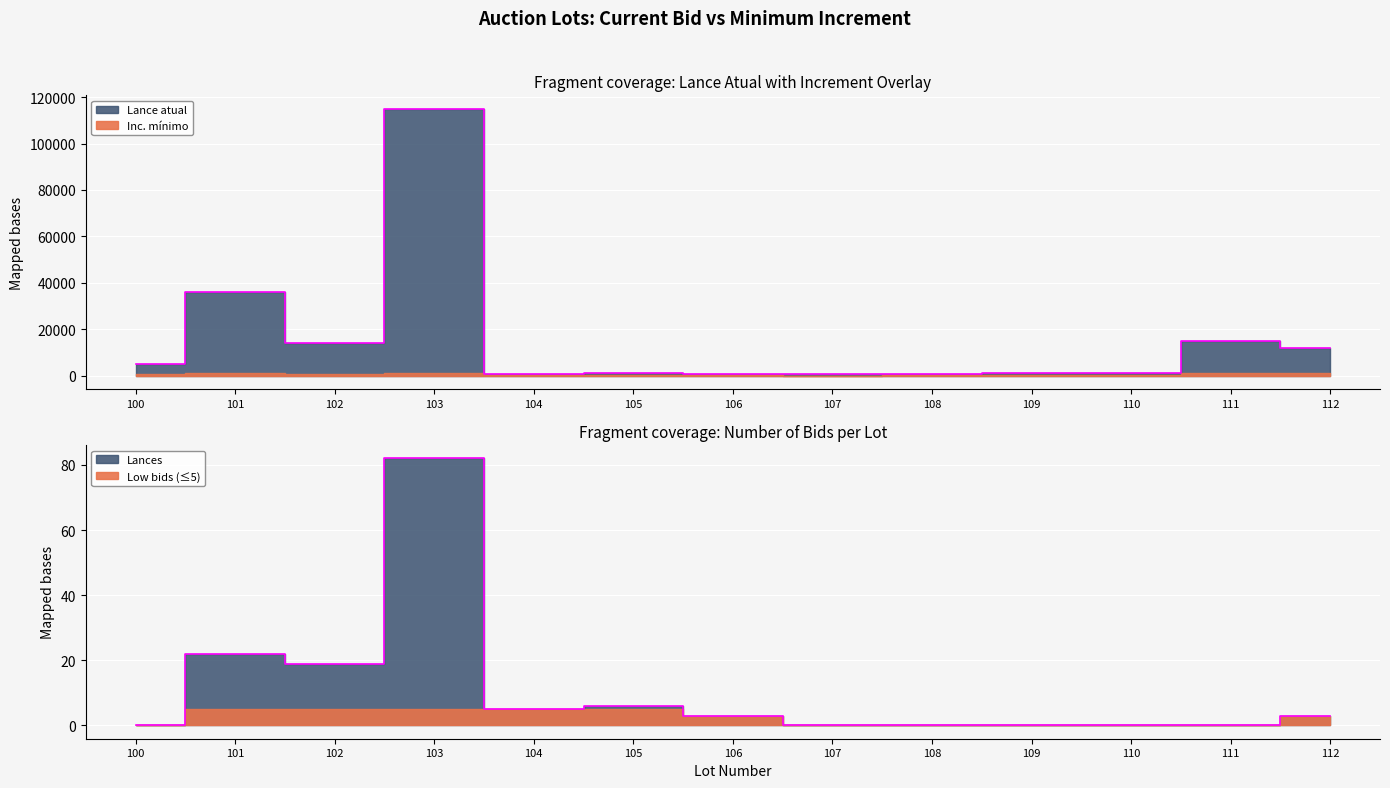

What is the change in value from 107 to 112?

+11500